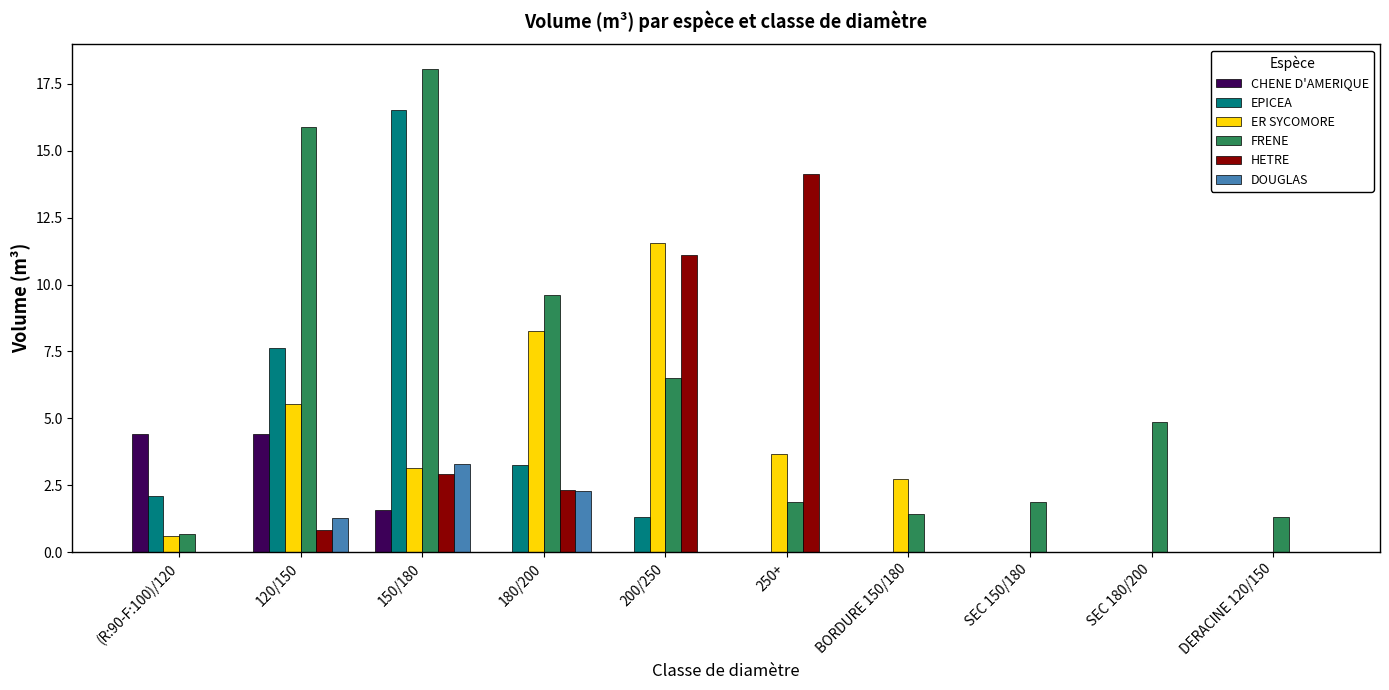

Count the number of categories in the chart.

10